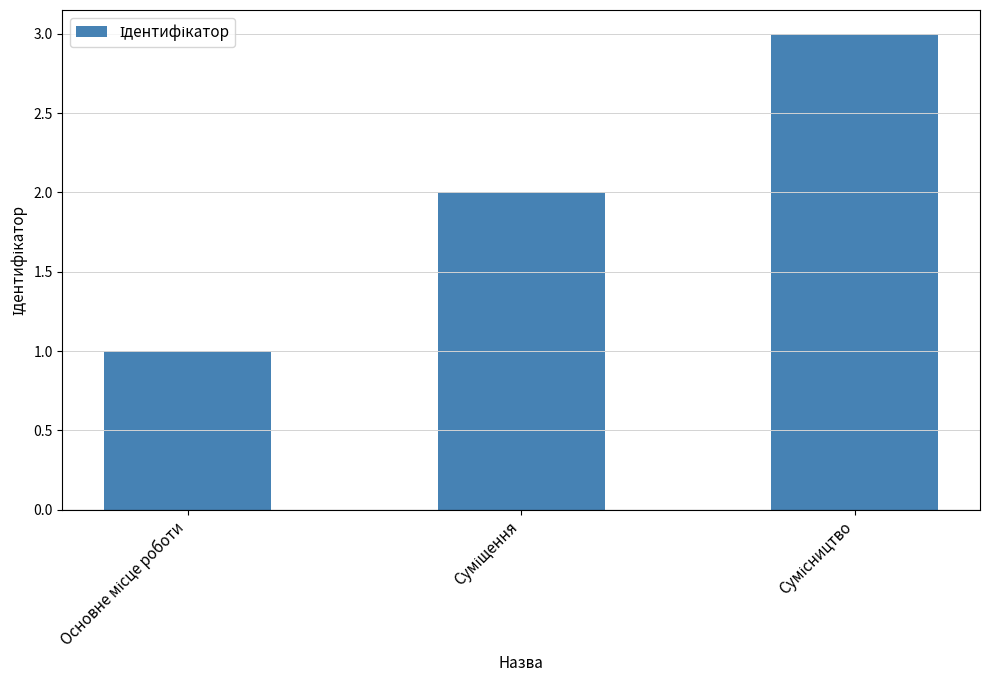

What is the greatest value displayed?

3